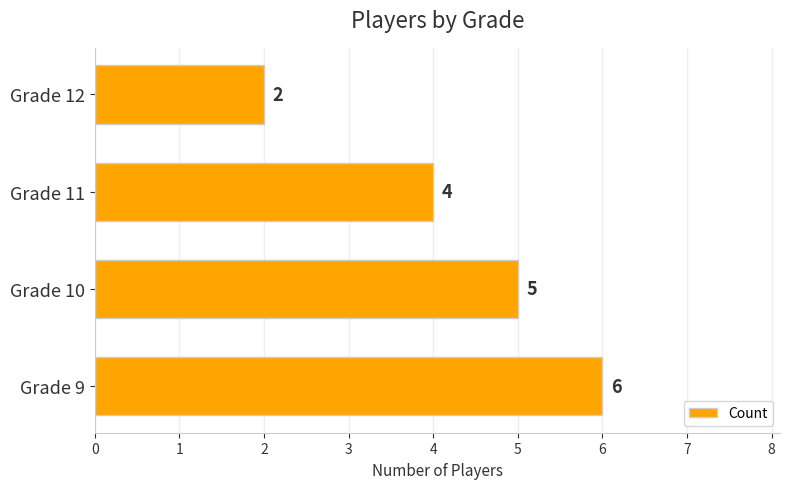

What is the difference between the maximum and minimum values?

4